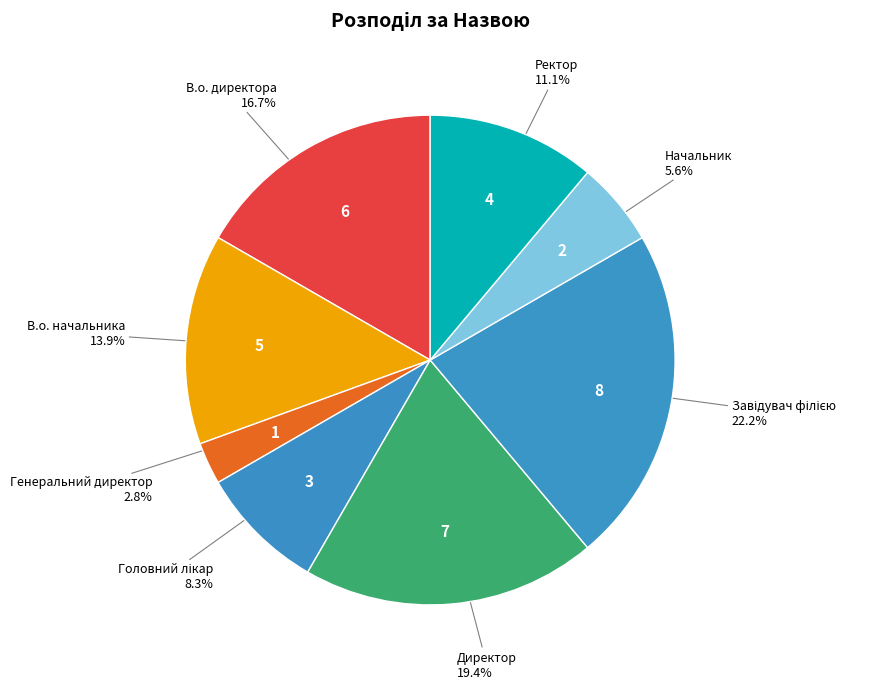

How many segments does this pie chart have?

8